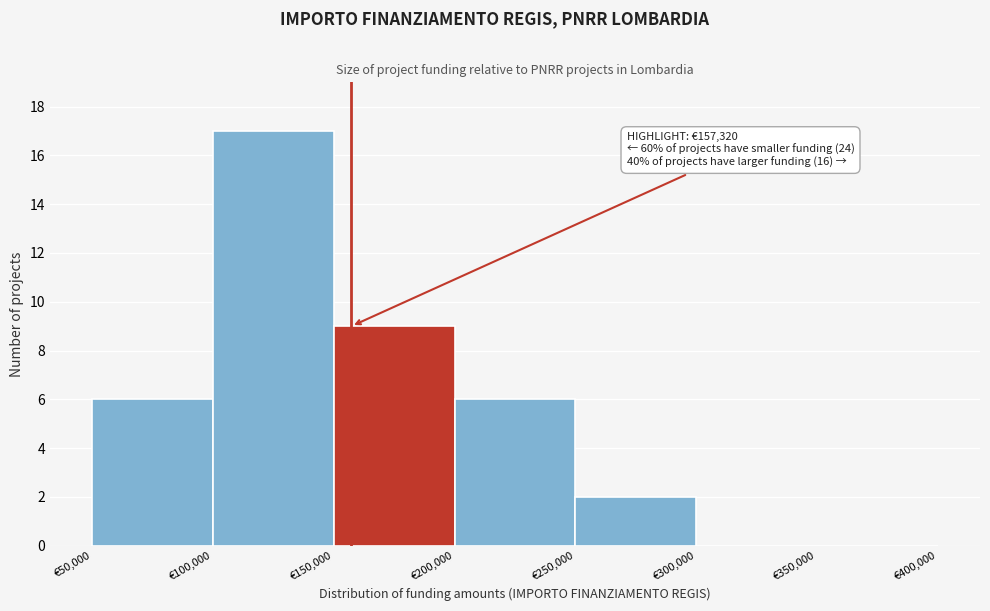

Which range on the x-axis has the tallest bar?

100000 to 150000